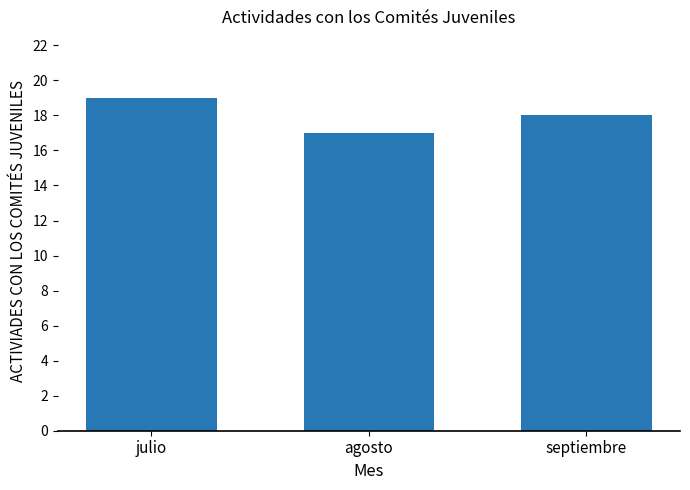

Are the bars grouped side by side (vs. stacked)?

No